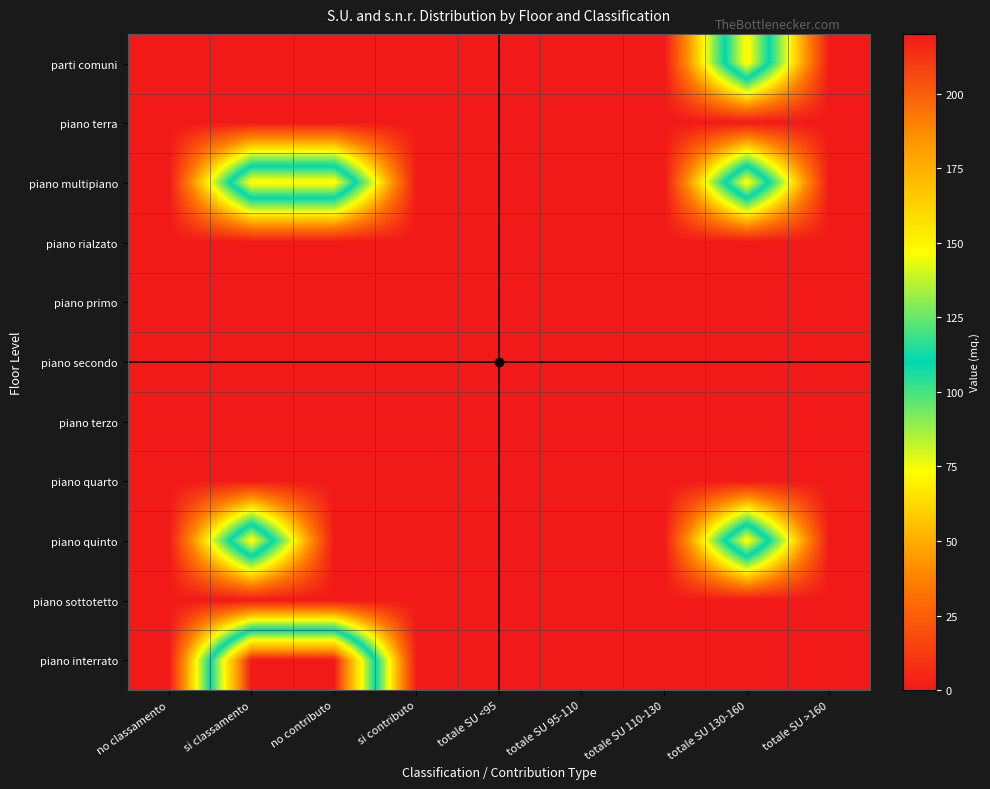

Which series has the widest spread of values?

piano interrato